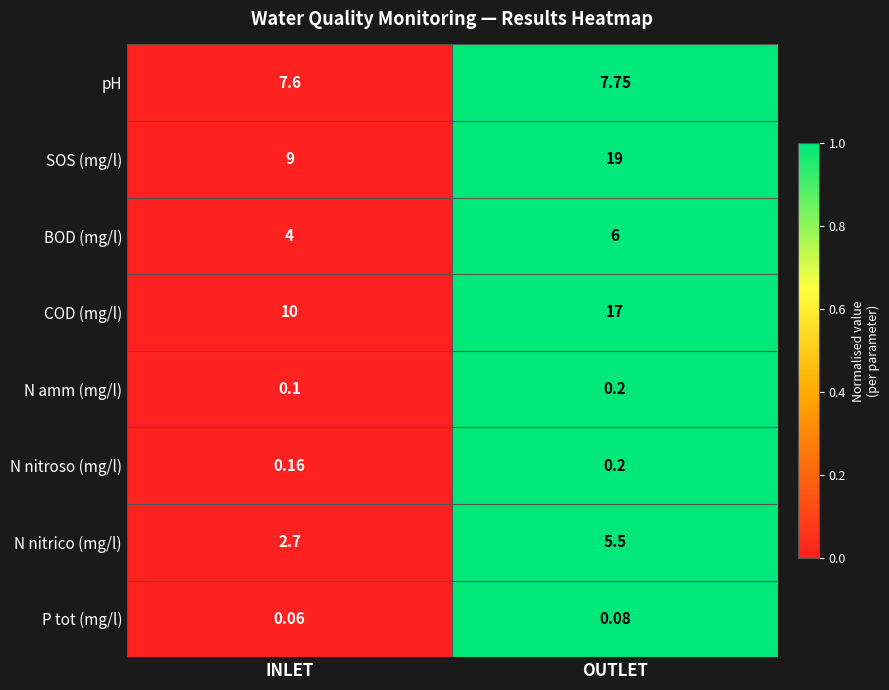

At which category is the sum across all series the highest?

OUTLET